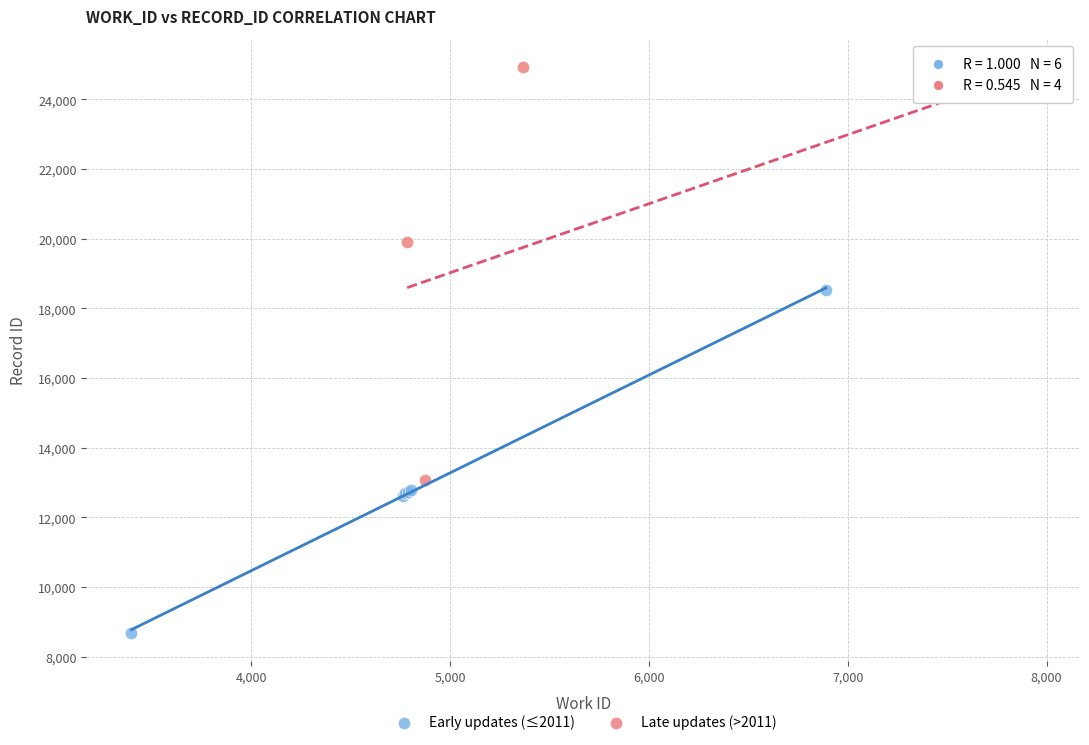

Which series contains the highest Y value?

Late updates (>2011)